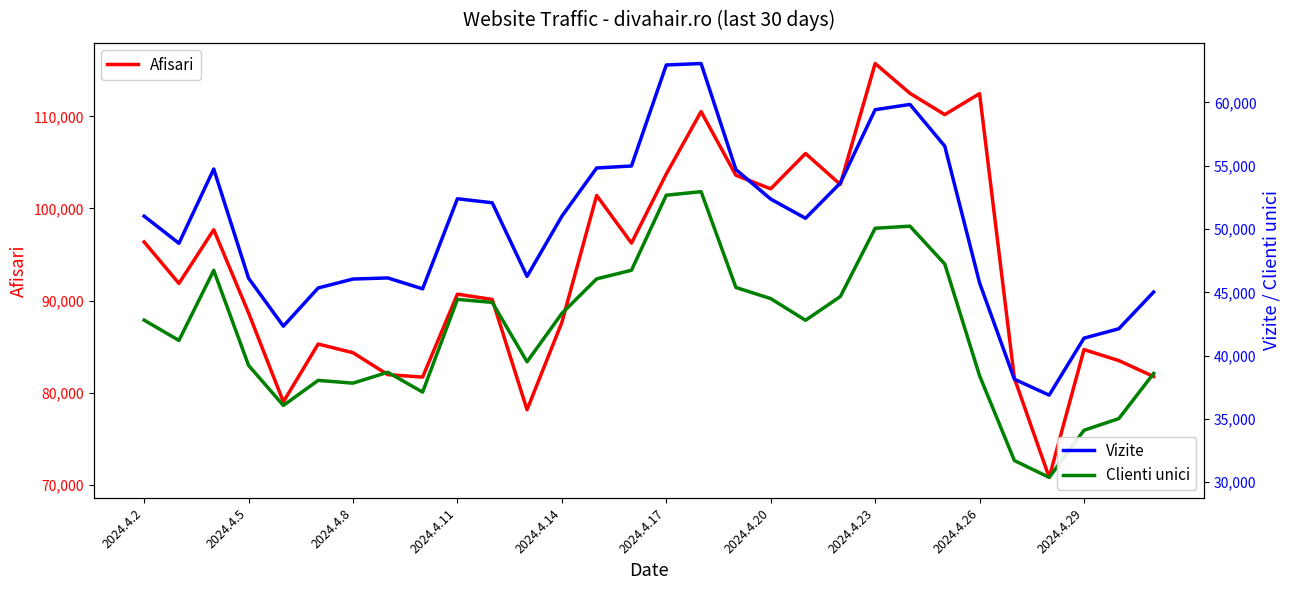

Read the Clienti unici value at 13.

46060